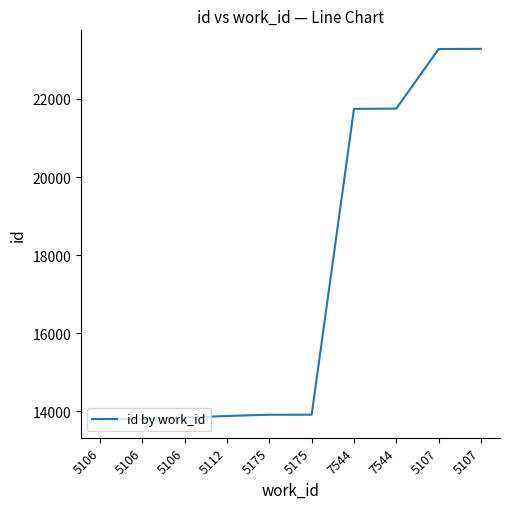

True or false: the data shows 13796 at 5106.

True